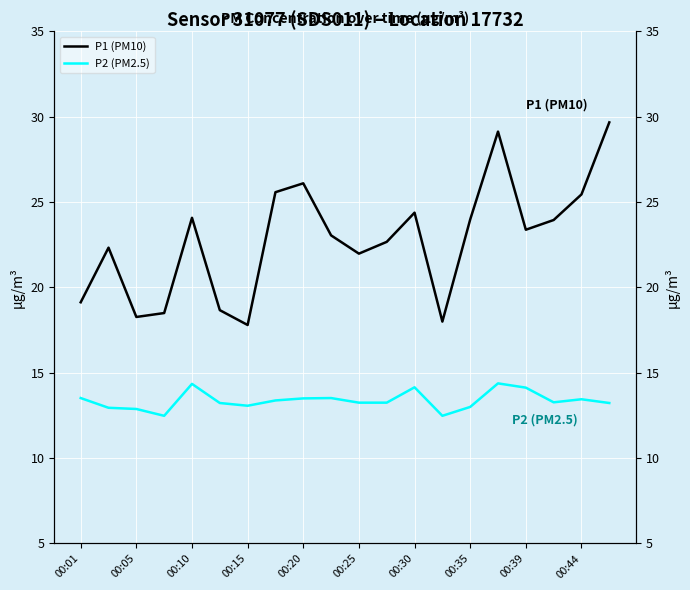

What is the lowest value of the P2 (PM2.5) series?

12.5